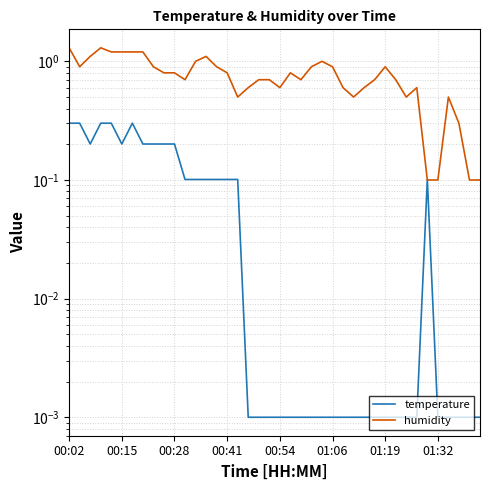

List the series in order of their peak value, highest first.

humidity, temperature